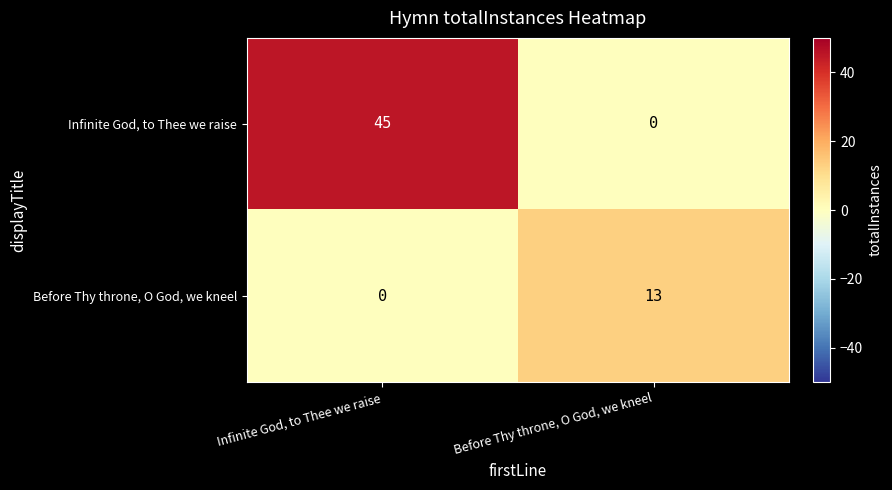

What is the difference between the Infinite God, to Thee we raise values at Before Thy throne, O God, we kneel and Infinite God, to Thee we raise?

45